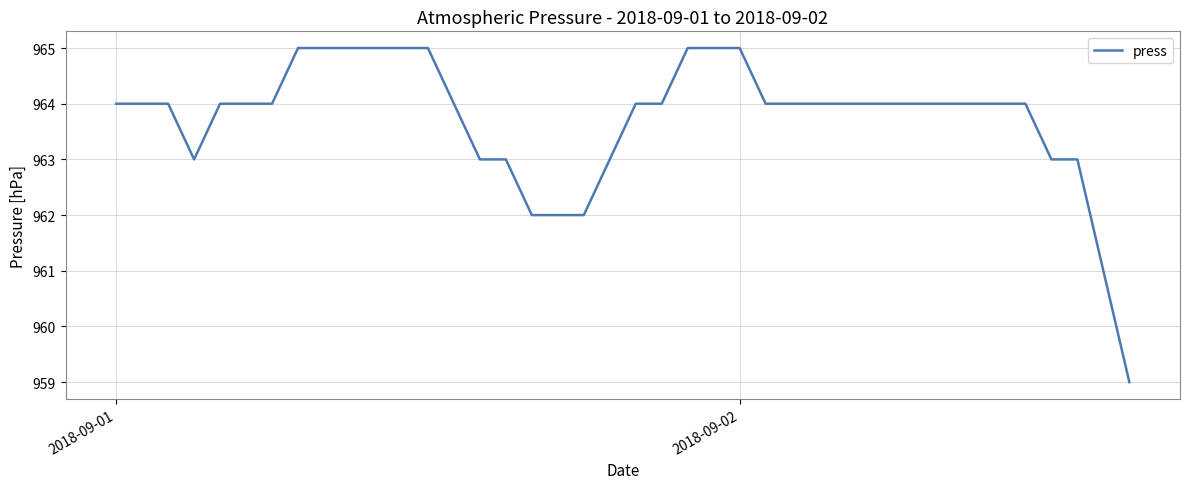

Does the chart have visible grid lines?

Yes